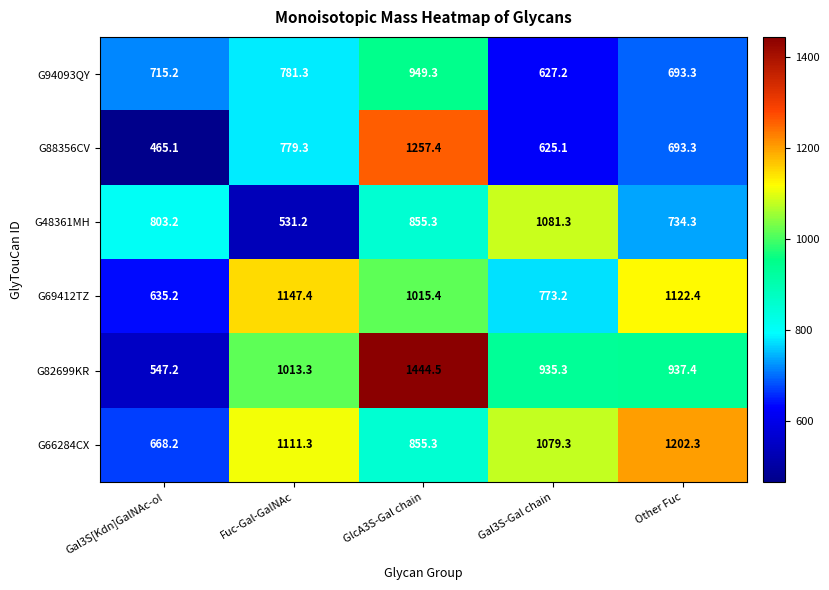

What is the difference between the highest and lowest values at Gal3S-Gal chain?

456.2